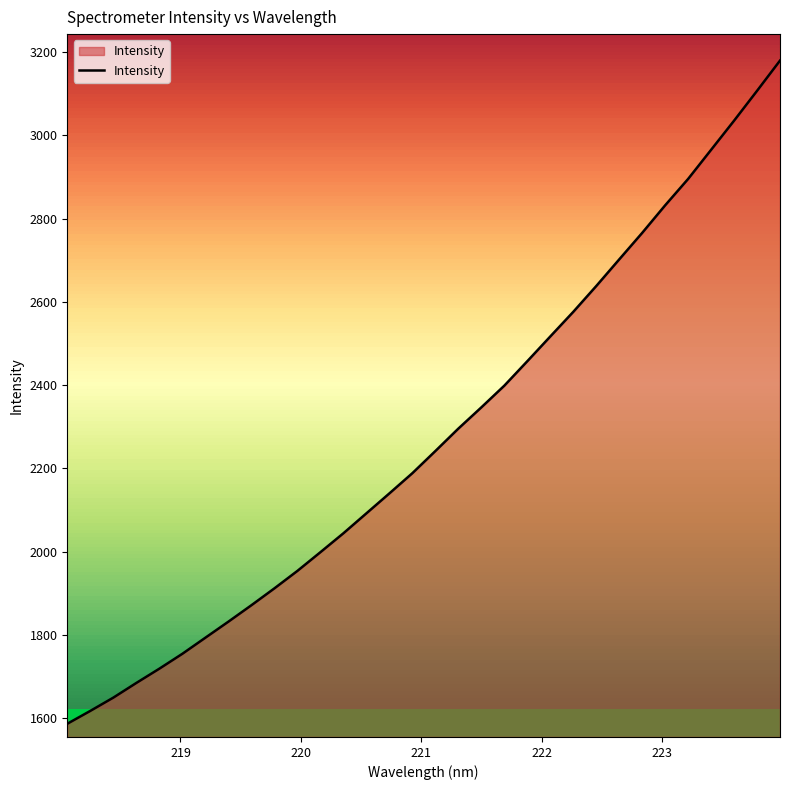

What is the lowest value of the Intensity series?

1586.1